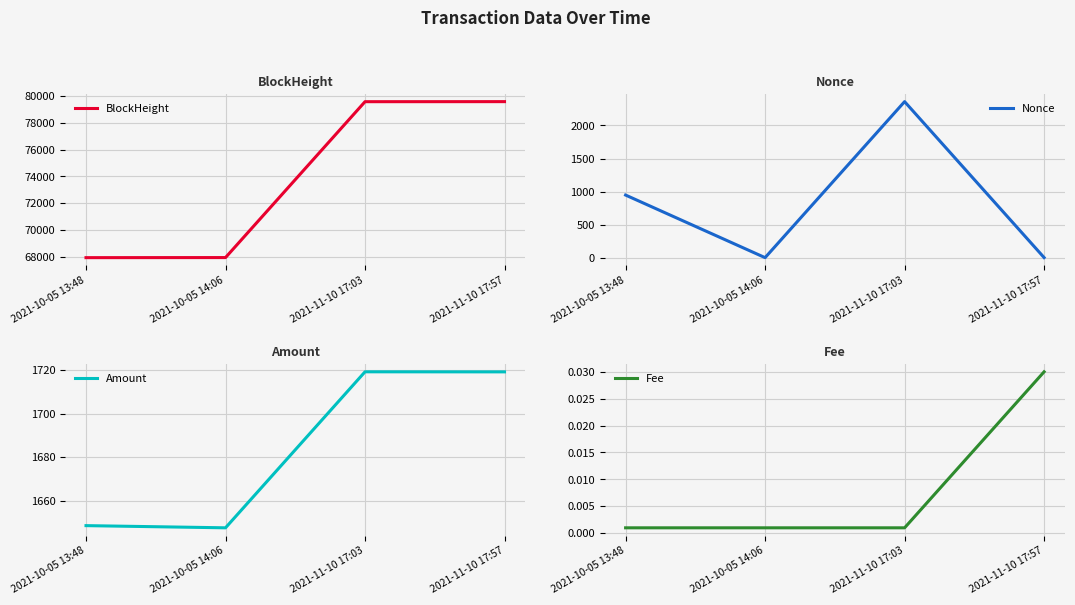

Where do Nonce and Amount first cross each other?

2021-10-05 14:06 and 2021-11-10 17:03